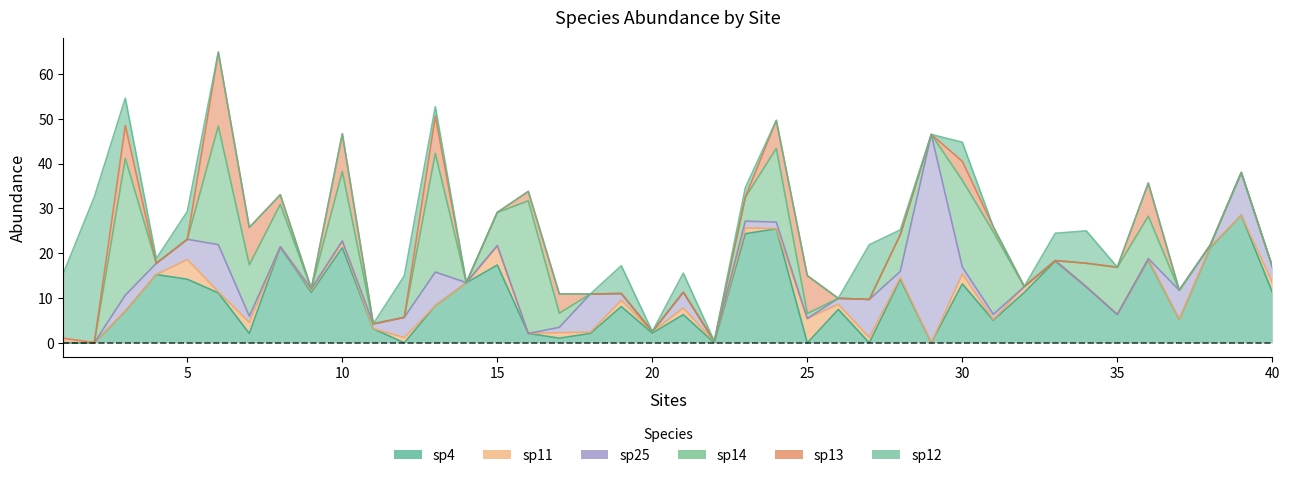

The sp12 series shows -18.7 at 17. True or false?

False